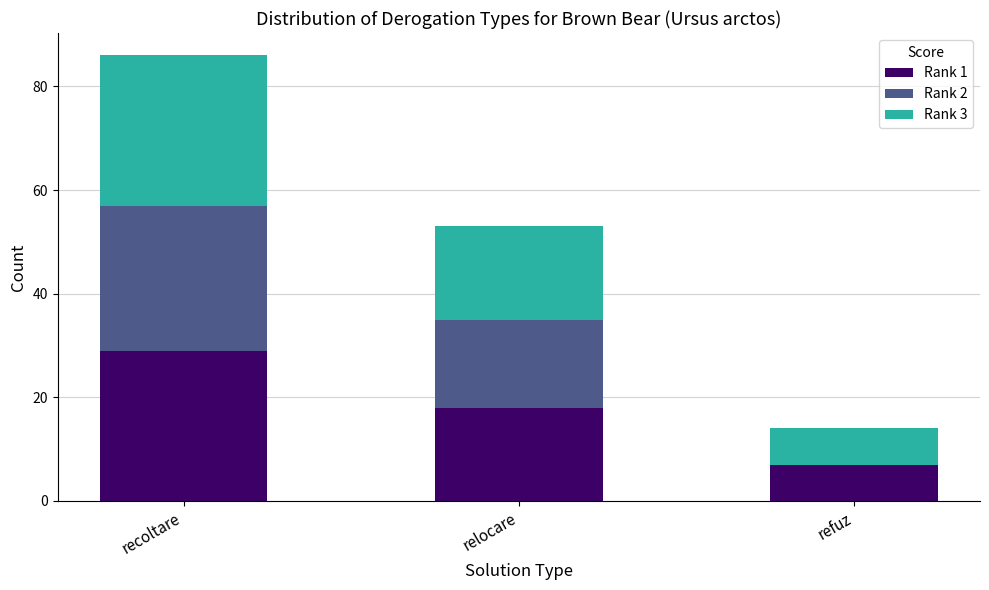

How many series are shown in this chart?

3